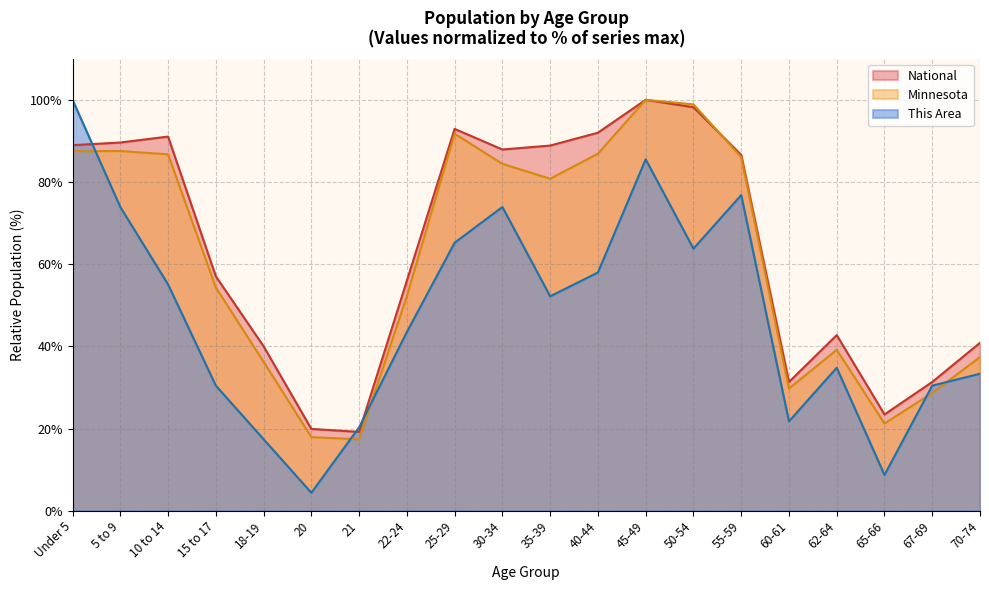

Does the chart display data point markers on the line(s)?

No